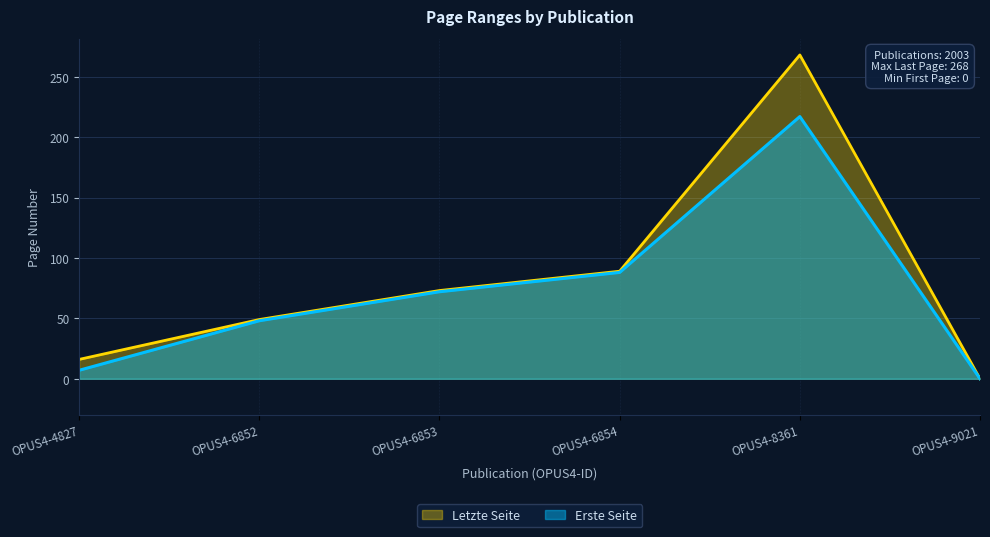

How many positive values does the Letzte Seite series have?

5